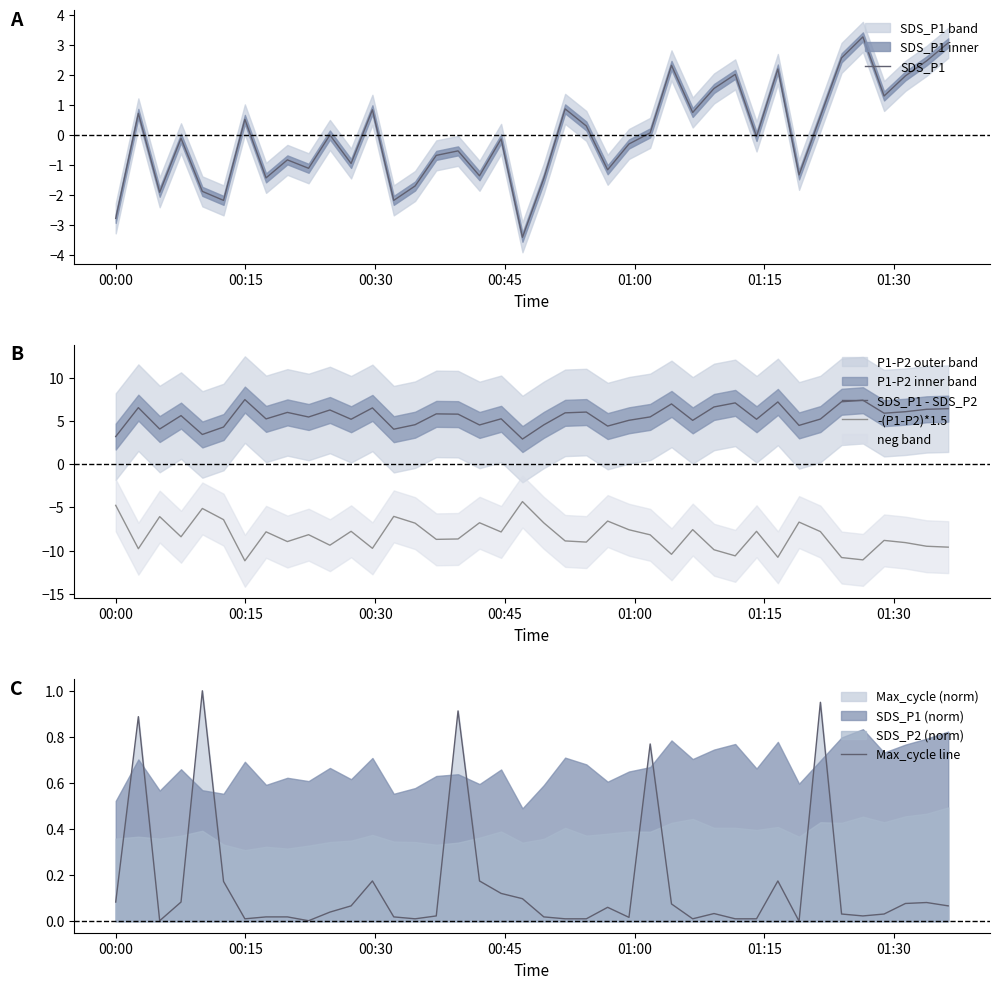

What is the minimum value for -(P1-P2)*1.5?

-11.2